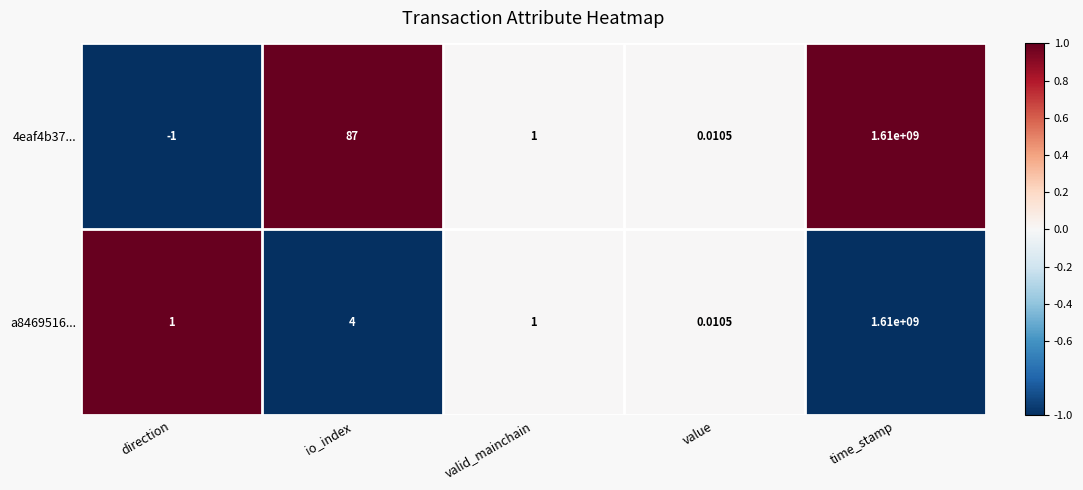

At which category is the sum across all series the highest?

time_stamp